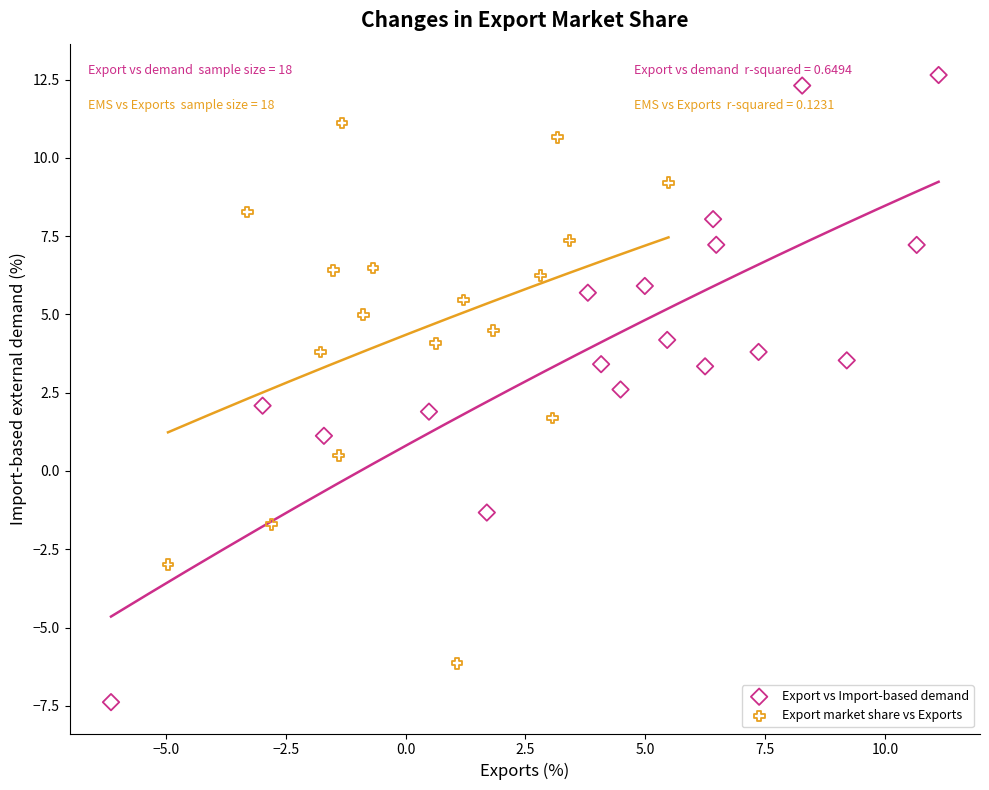

Which series reaches the minimum Y coordinate?

Export vs Import-based demand